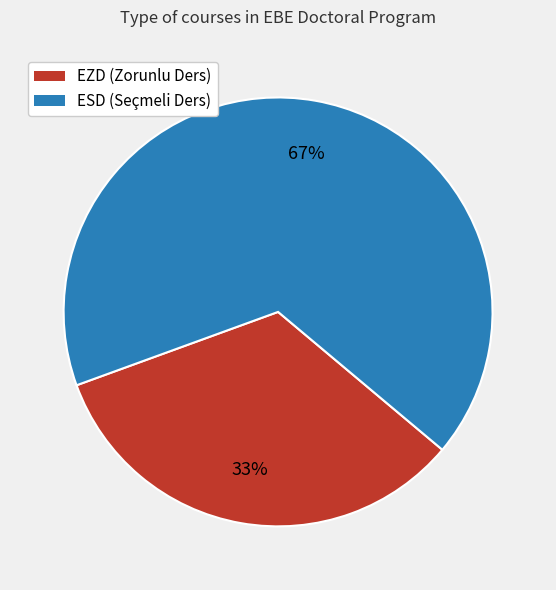

True or false: EZD accounts for 33% of the total.

True